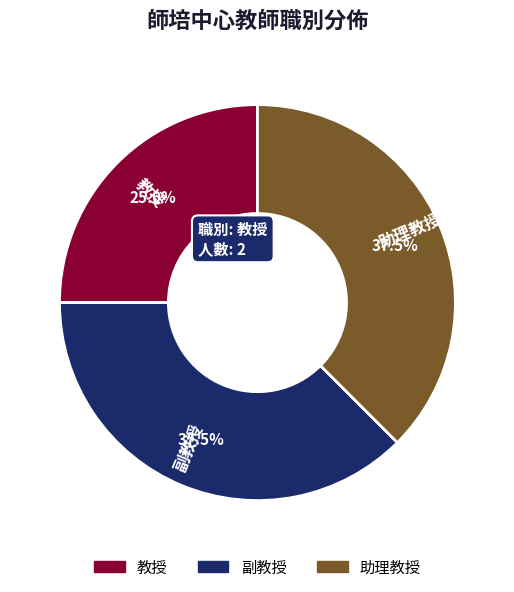

Is the sum of 助理教授 and 副教授 greater than half?

Yes